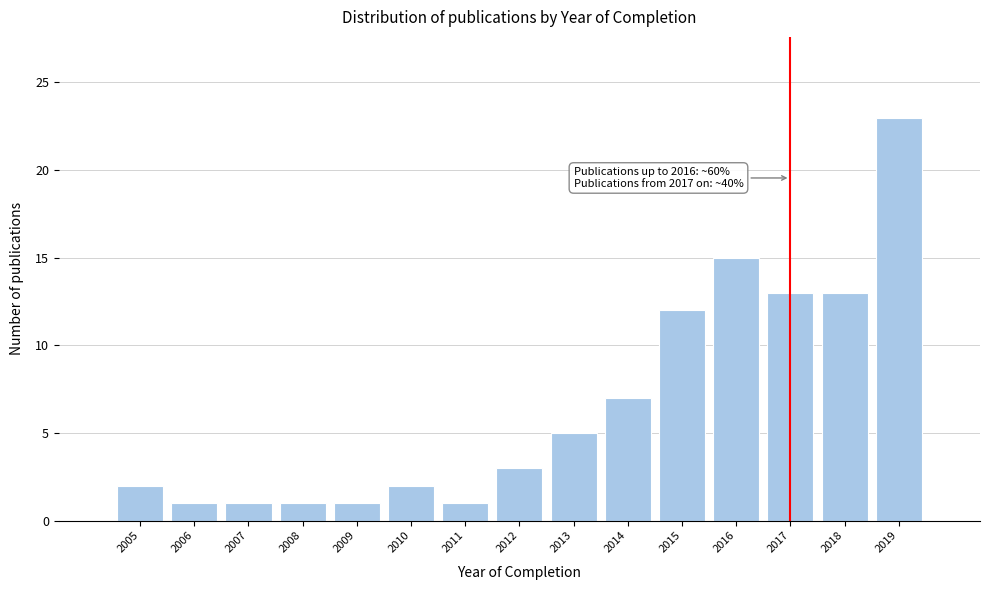

Reading left to right, what are all the values shown in this chart?

2005=2	2006=1	2007=1	2008=1	2009=1	2010=2	2011=1	2012=3	2013=5	2014=7	2015=12	2016=15	2017=13	2018=13	2019=23